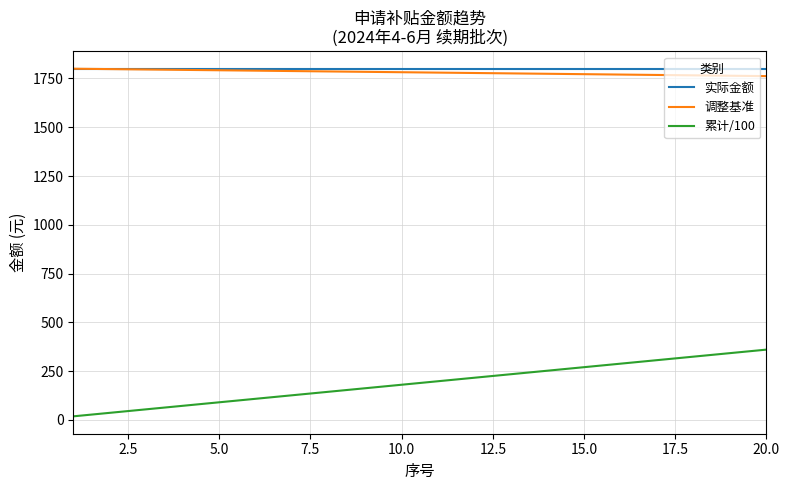

Which series has the widest spread of values?

累计/100